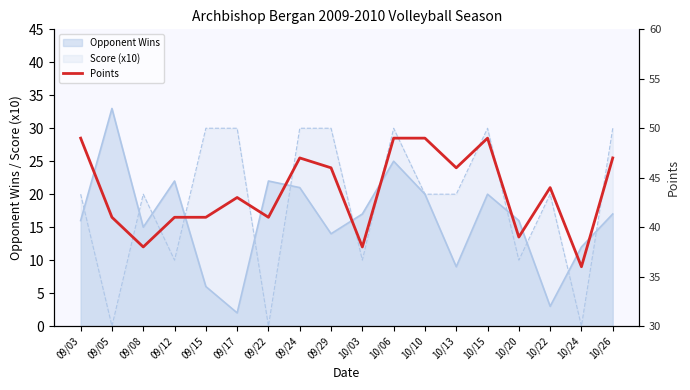

The Score (x10) series shows 10 at 10/03. True or false?

True